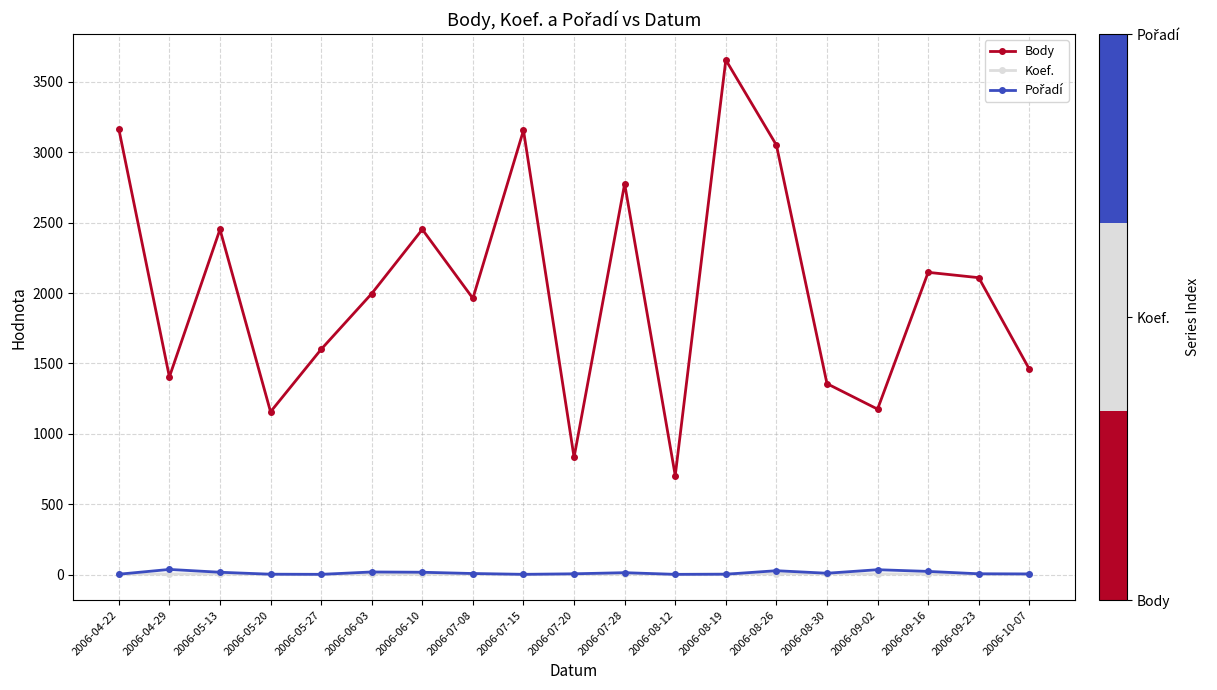

What is the label of the 12th point from the left?

2006-08-12